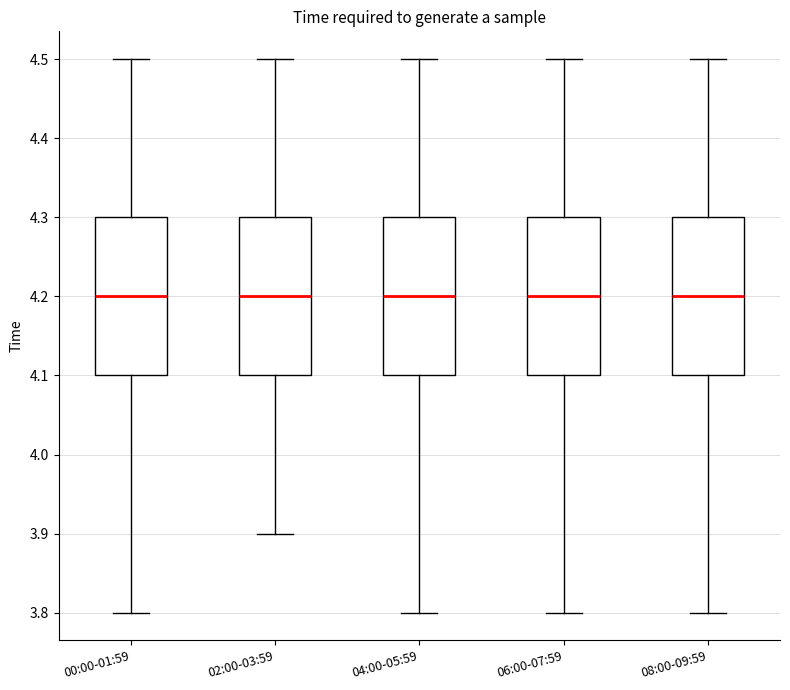

Where does the lower whisker of the box for 00:00-01:59 end on the y-axis? The values are not printed on the chart, so give them approximately, as read against the axis.

3.8